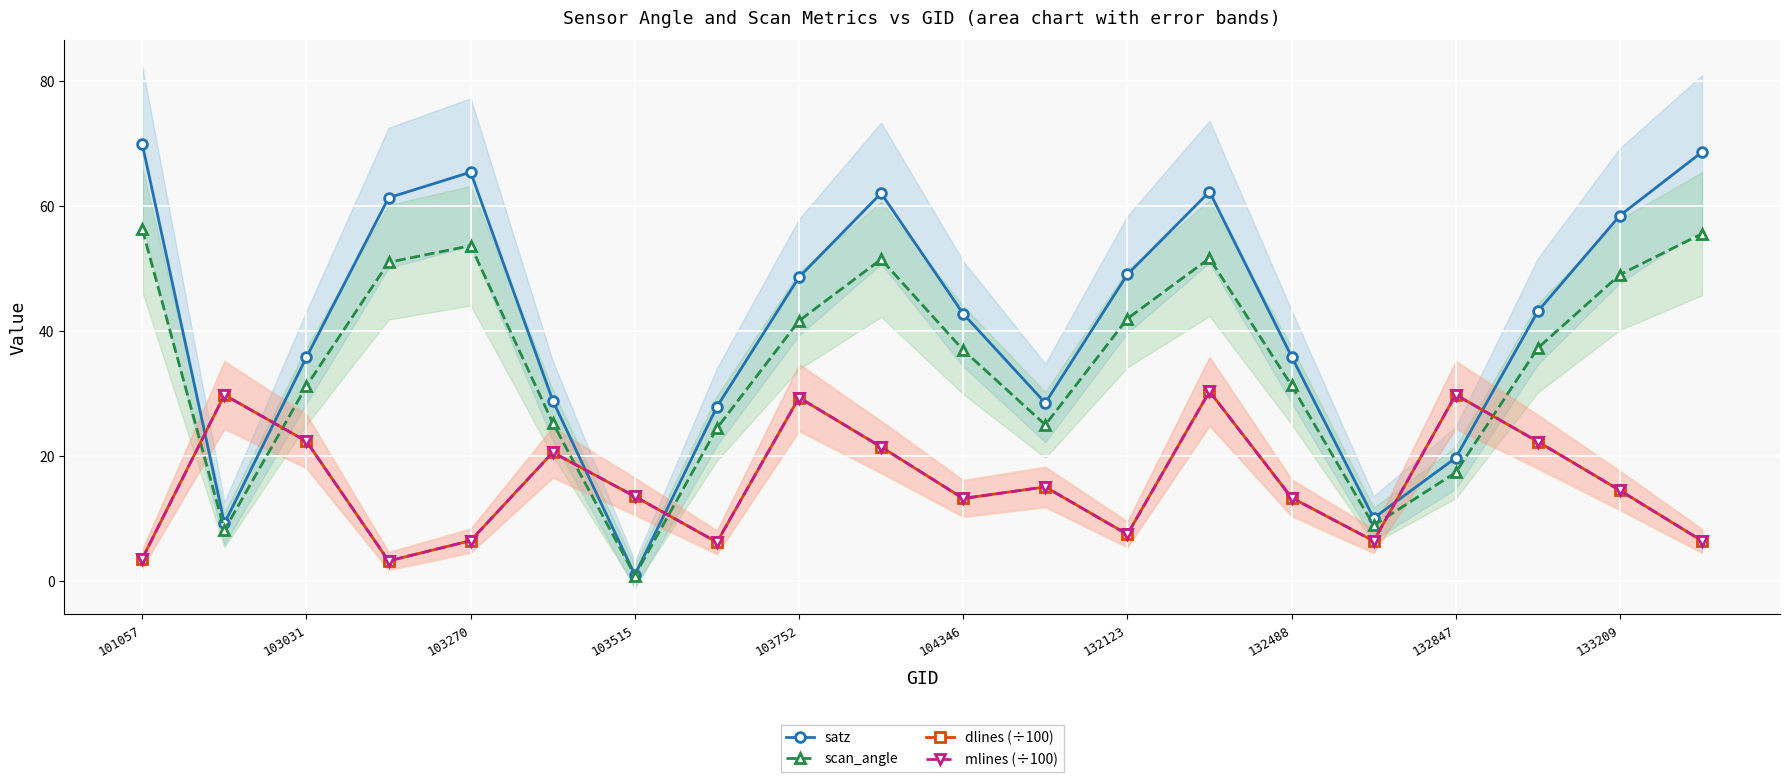

True or false: scan_angle has a value of 31.2 at 103031.

True